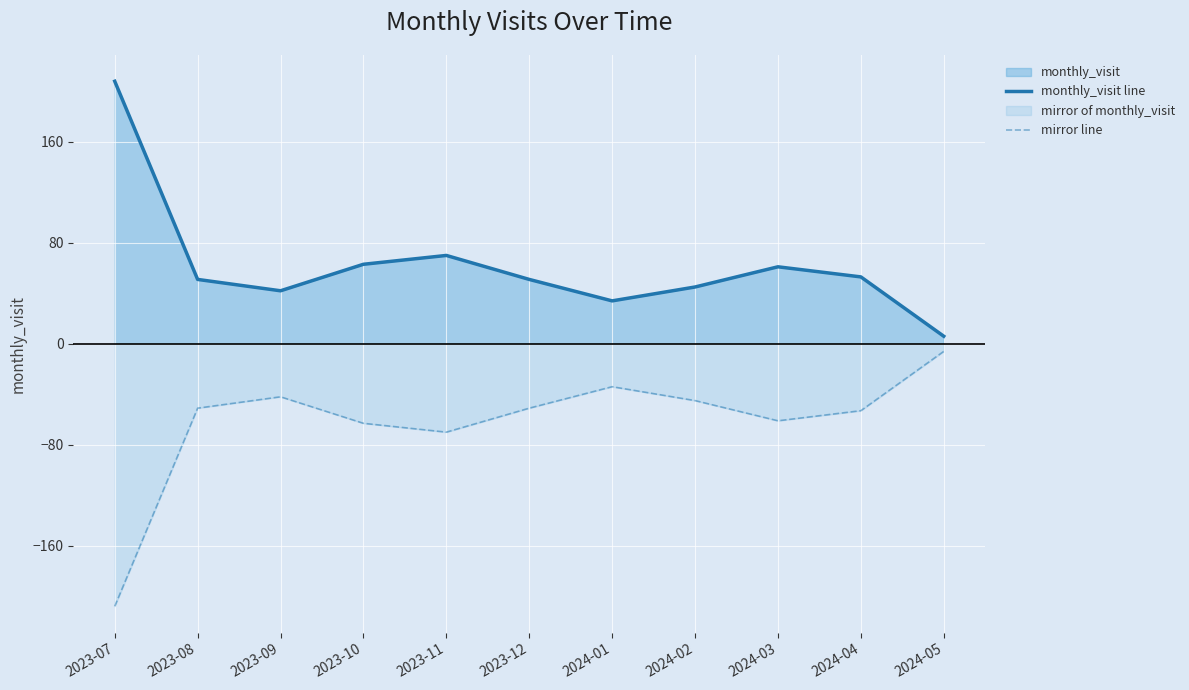

At which category does the chart reach its minimum across all series?

2023-07